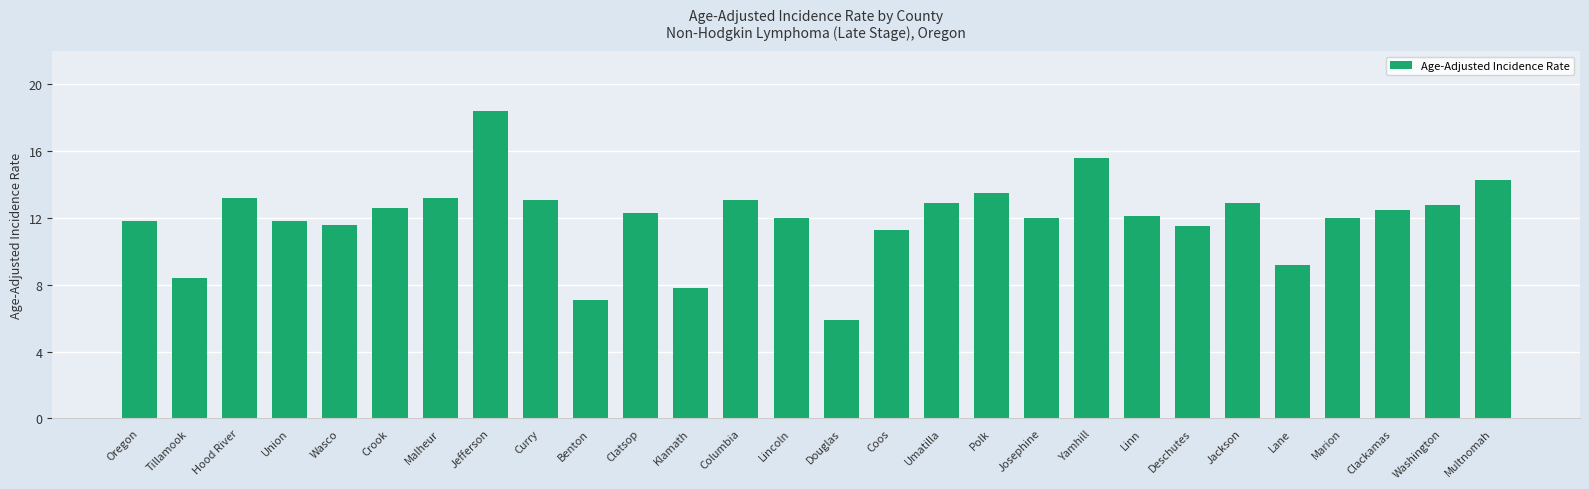

What is the label of the 11th bar from the left?

Clatsop